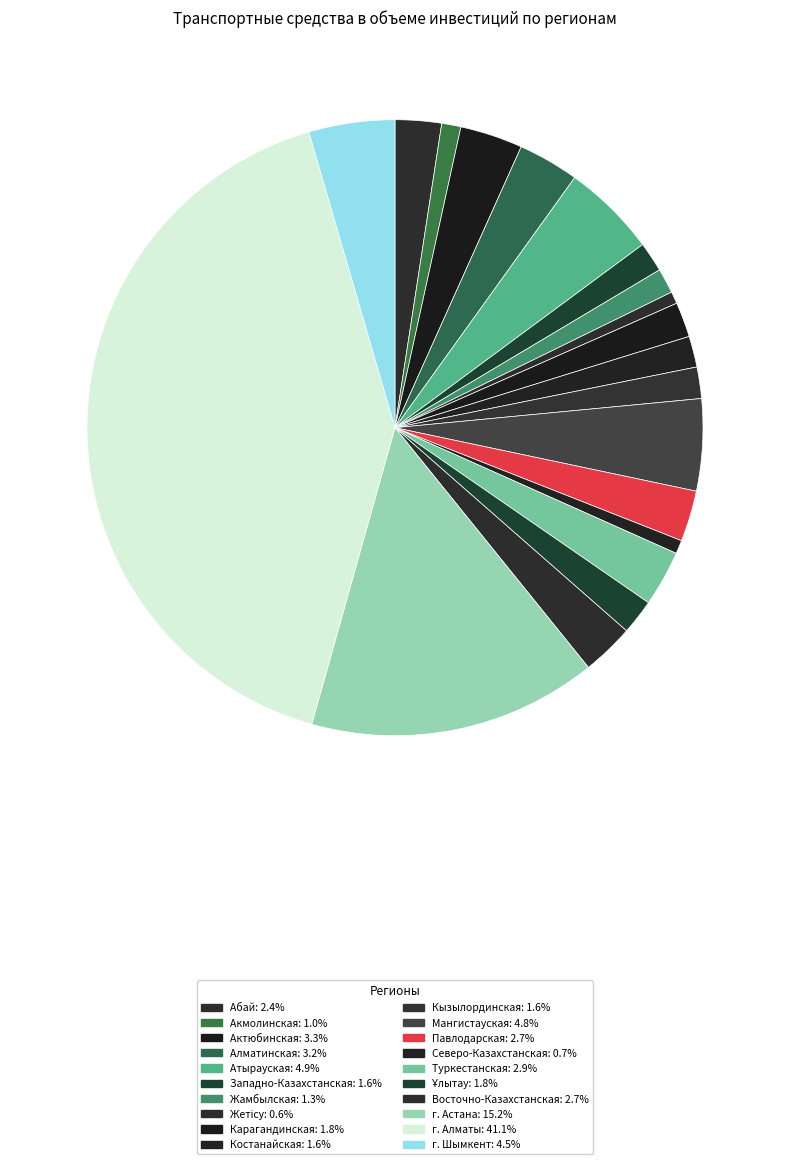

Rank the categories by value from highest to lowest.

г. Алматы, г. Астана, Атырауская, Мангистауская, г. Шымкент, Актюбинская, Алматинская, Туркестанская, Восточно-Казахстанская, Павлодарская, Абай, Ұлытау, Карагандинская, Кызылординская, Костанайская, Западно-Казахстанская, Жамбылская, Акмолинская, Северо-Казахстанская, Жетісу